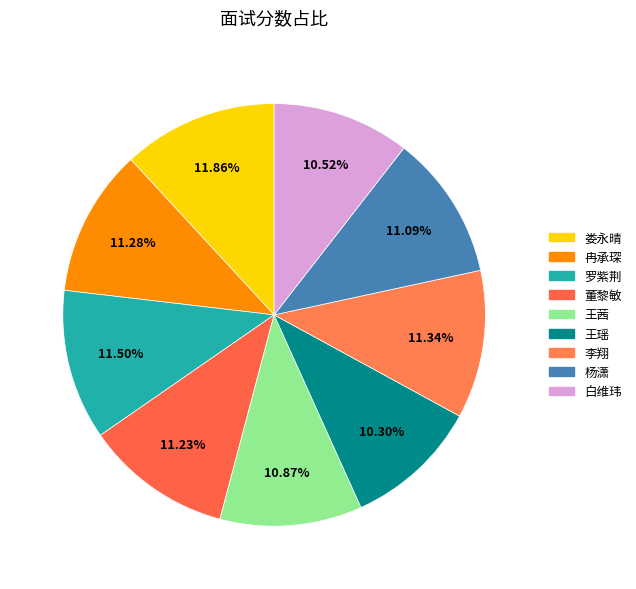

Count the number of slices in the pie.

9